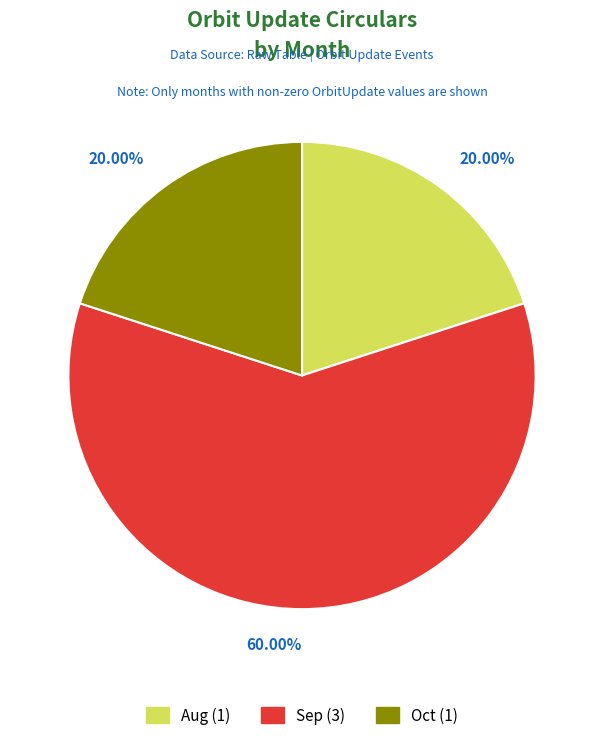

Does any single category account for the majority?

Yes